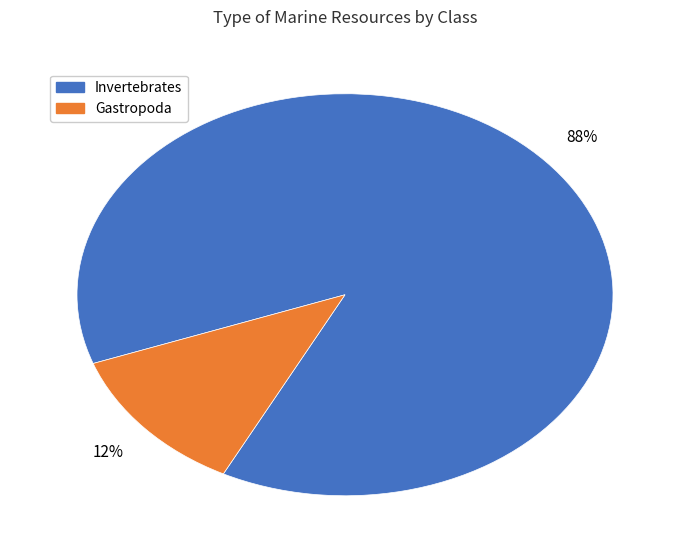

Does any single category account for the majority?

Yes